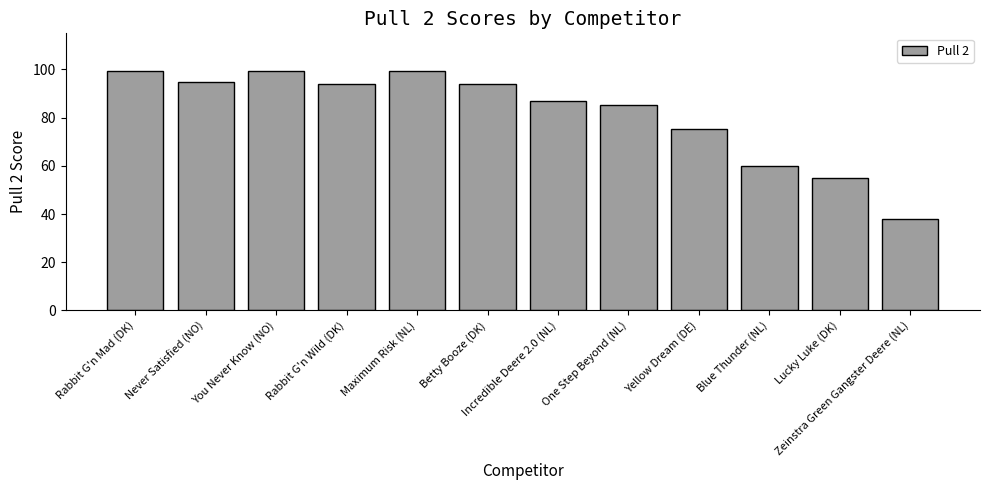

The value at Zeinstra Green Gangster Deere (NL) is 37.9. True or false?

True